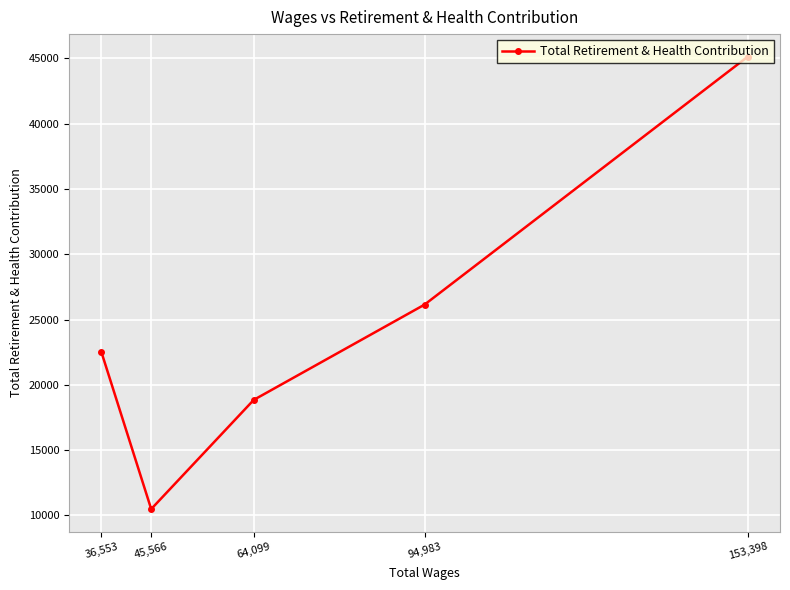

What is the smallest value displayed?

10478